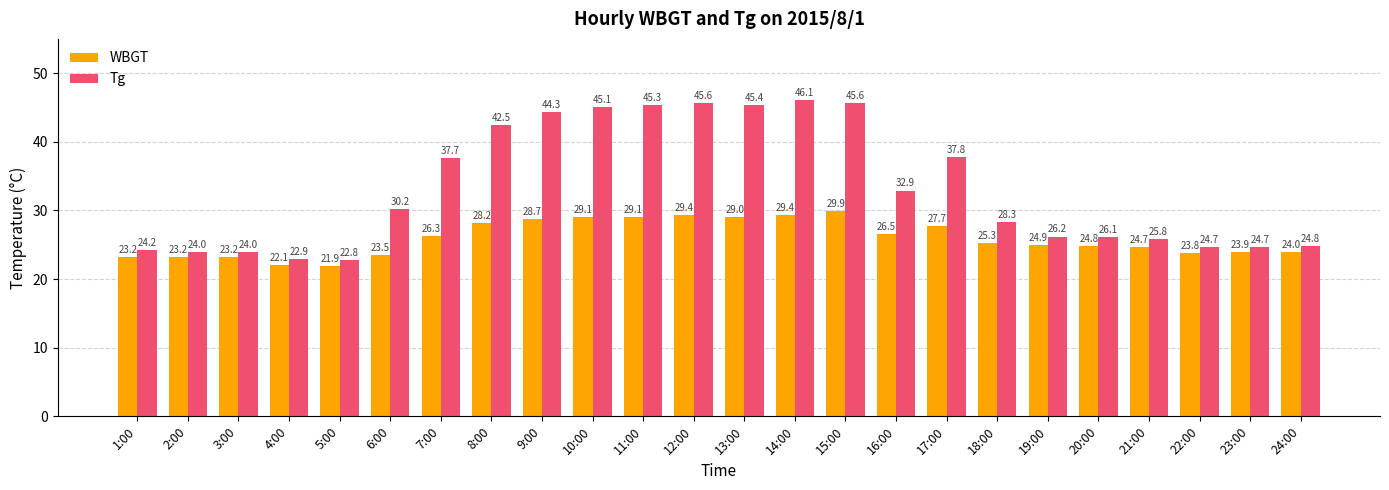

What is the minimum value for Tg?

22.8